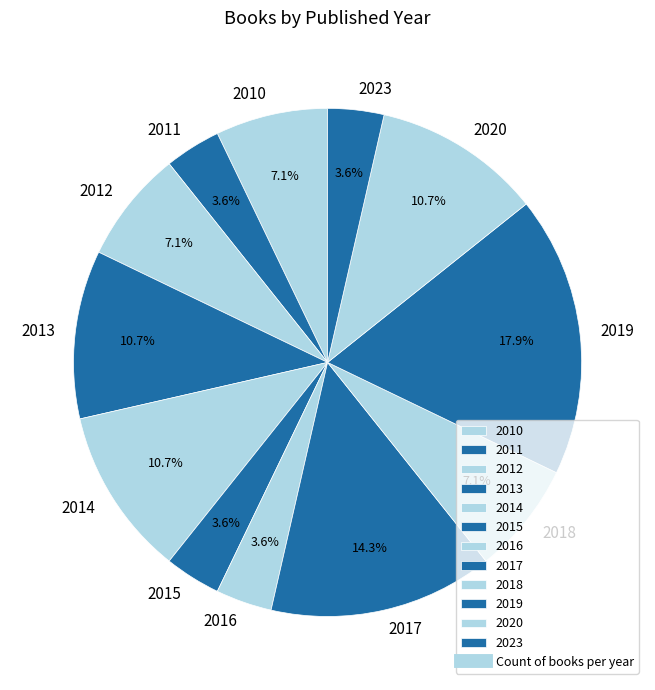

Does any single category account for the majority?

No